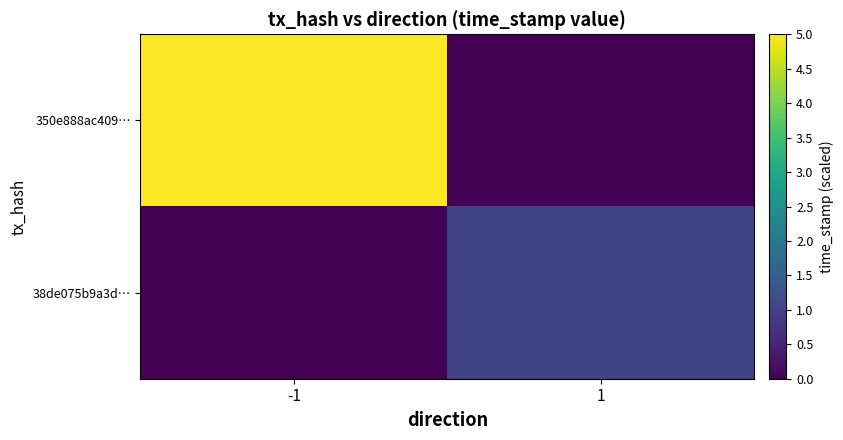

What is the total value across all series at 1?

1.0